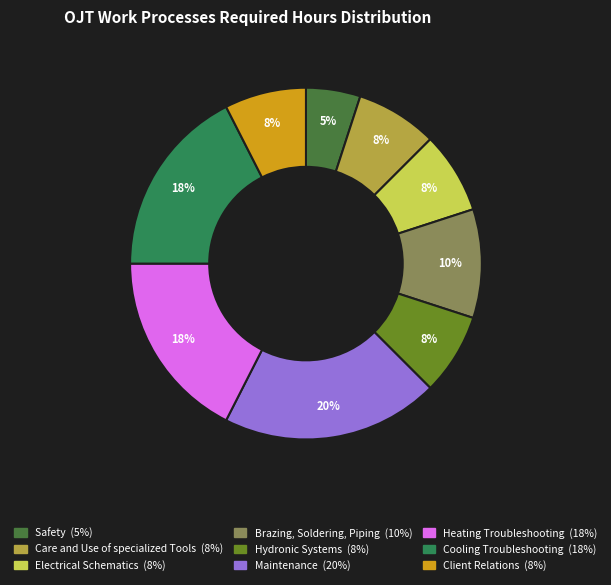

Which has a higher value, Cooling Troubleshooting or Care and Use of specialized Tools?

Cooling Troubleshooting